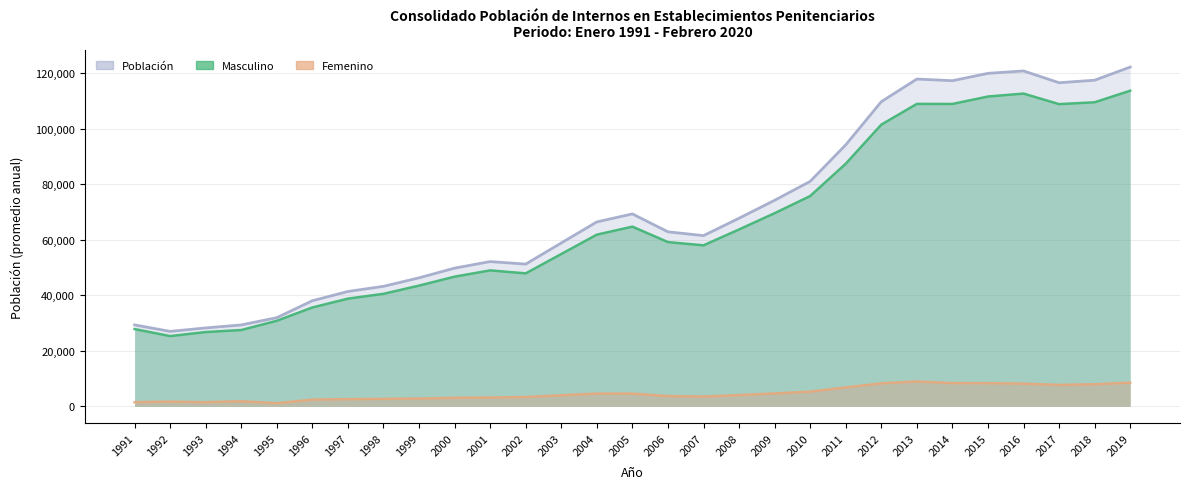

How many lines are shown in the chart?

3